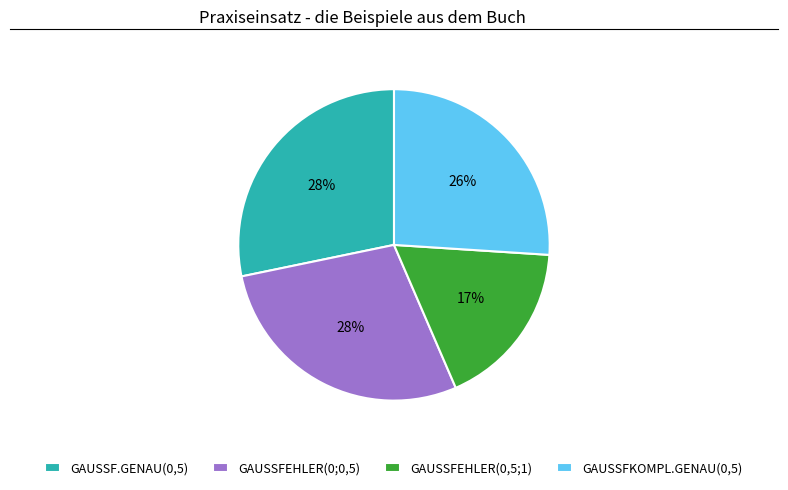

Does any single category account for the majority?

No